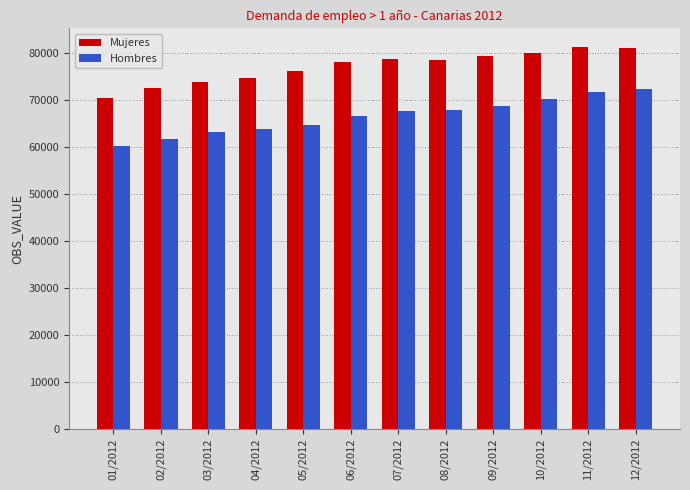

Which series has the largest range (max minus min)?

Hombres